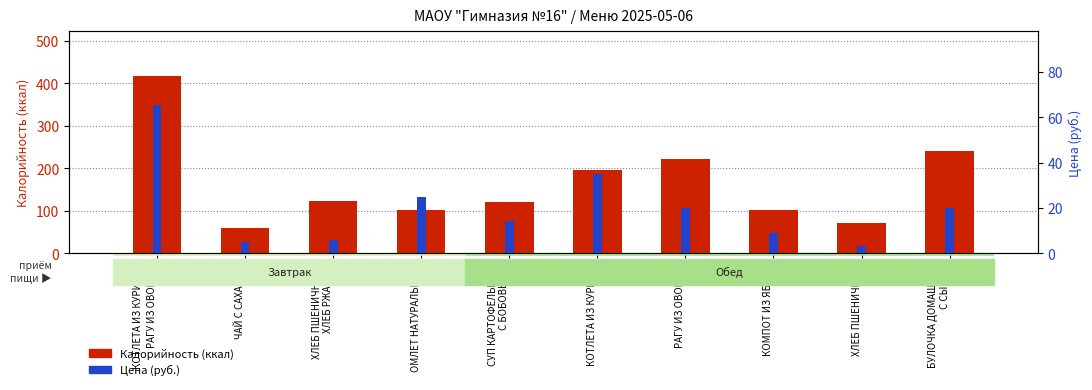

The Калорийность (ккал) series shows 196.0 at КОТЛЕТА ИЗ КУРИЦЫ. True or false?

True